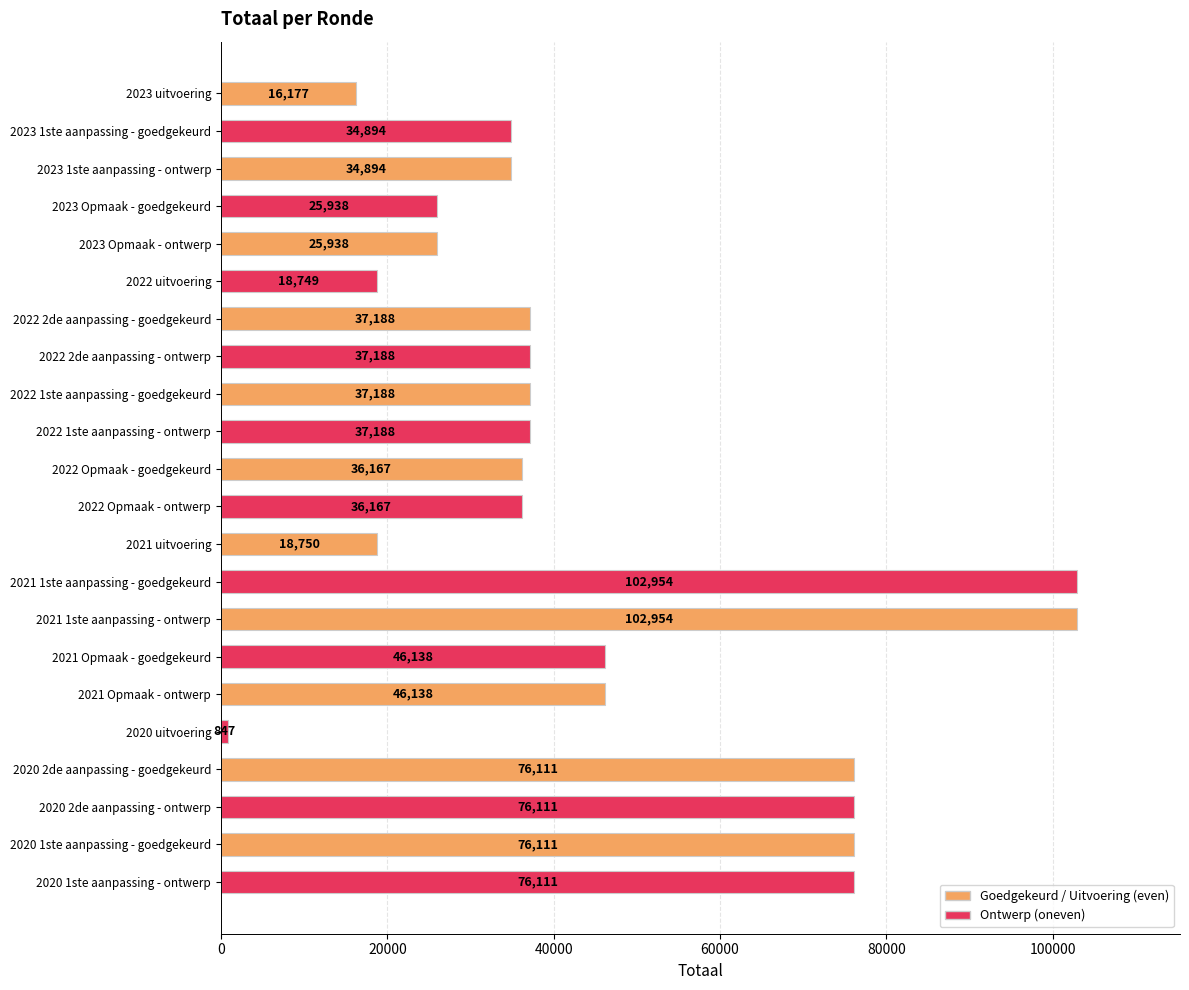

True or false: the data shows 36167 at 2022 Opmaak - goedgekeurd.

True